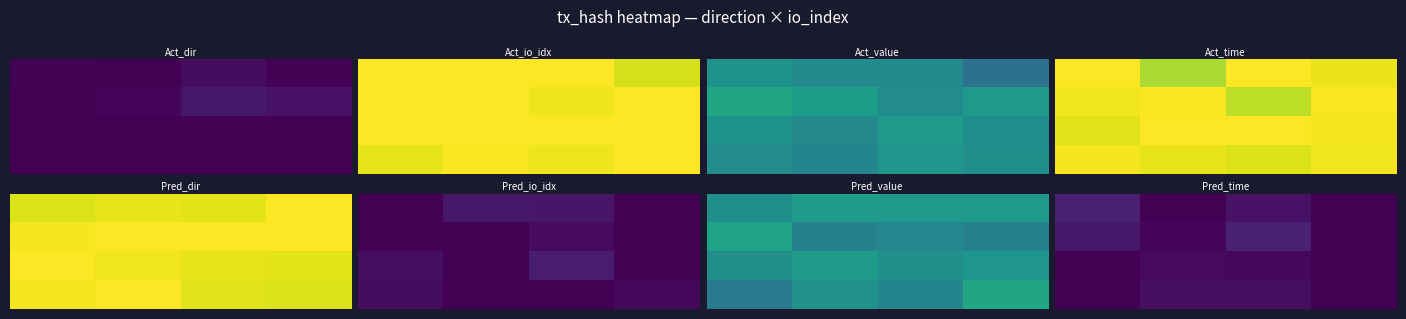

How many data points does each series have?

4